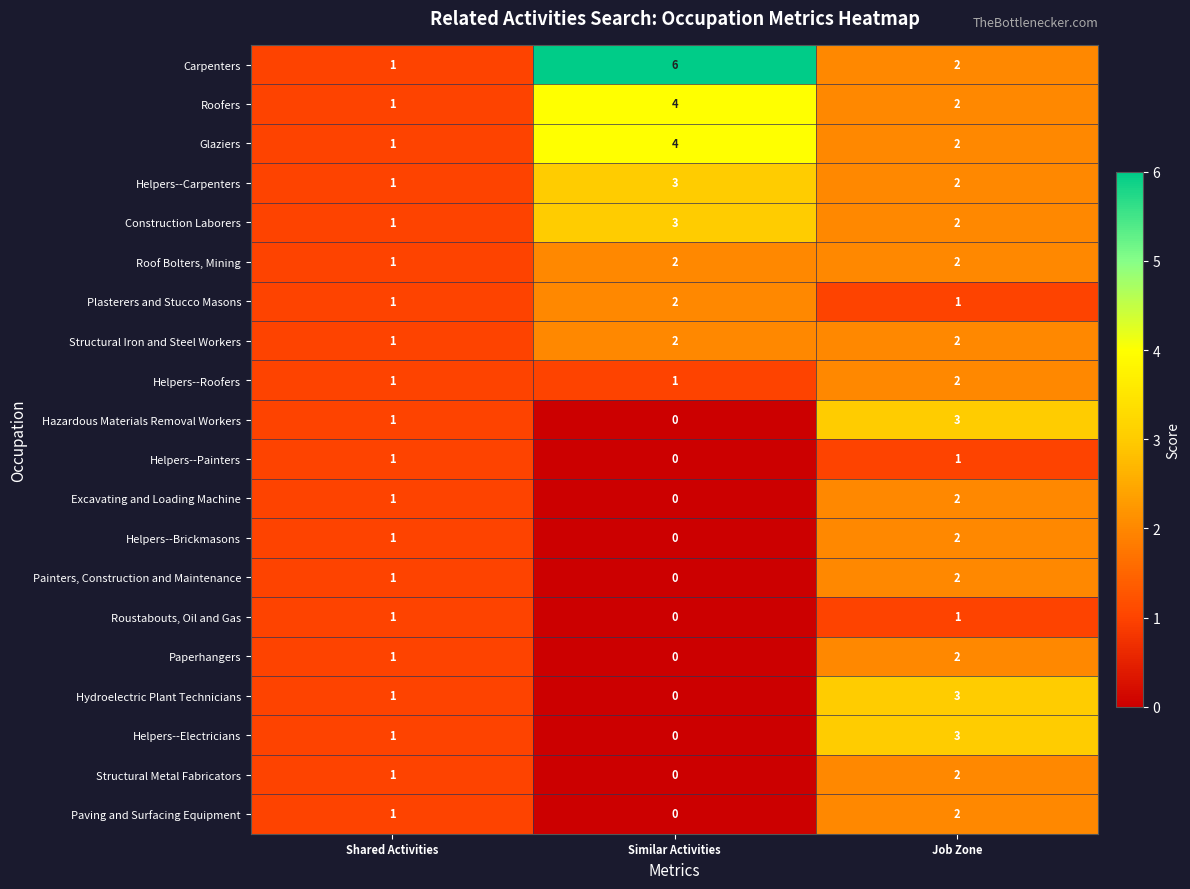

Between Shared Activities and Similar Activities, which series saw the biggest shift?

Carpenters